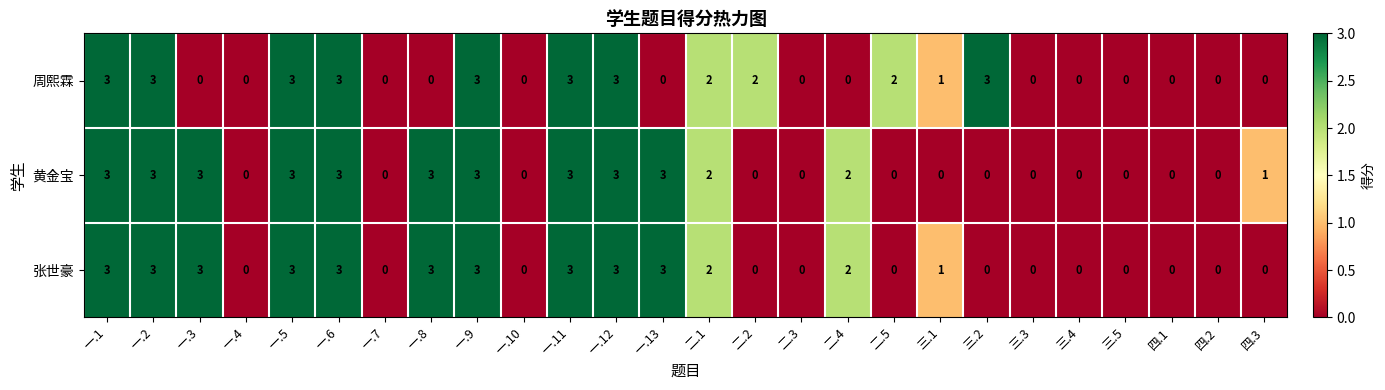

Is the value of 张世豪 at 二.1 greater than the value of 黄金宝 at 一.9?

No